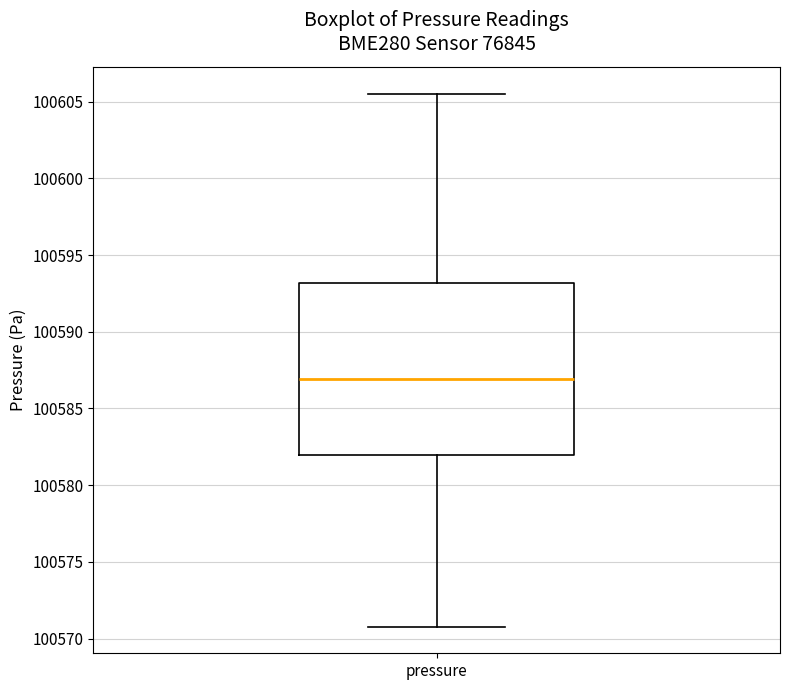

Read this box plot against the y-axis: the position of the median line, the range covered by the box, and the ends of both whiskers. The values are not printed on the chart, so give them approximately, as read against the axis.

median 100587.0, box 100582.0 to 100593.0, whiskers 100571.0 to 100605.5